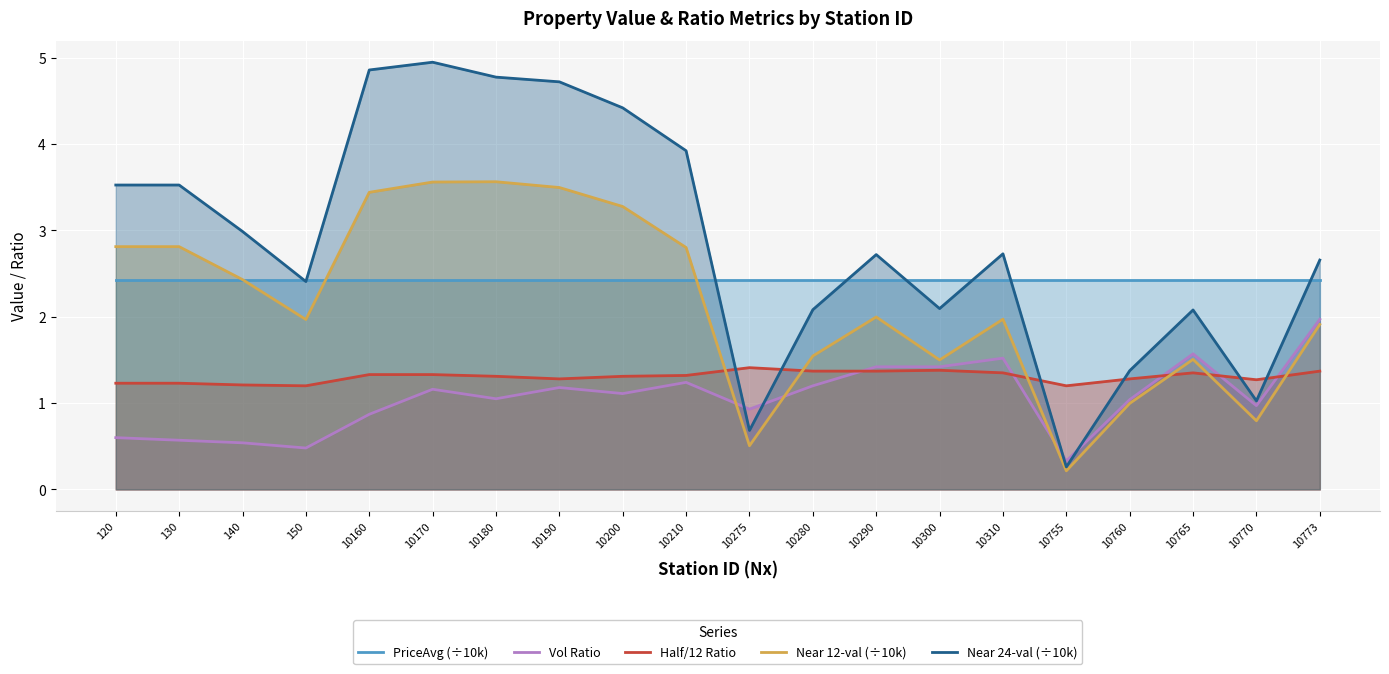

How many lines are shown in the chart?

5